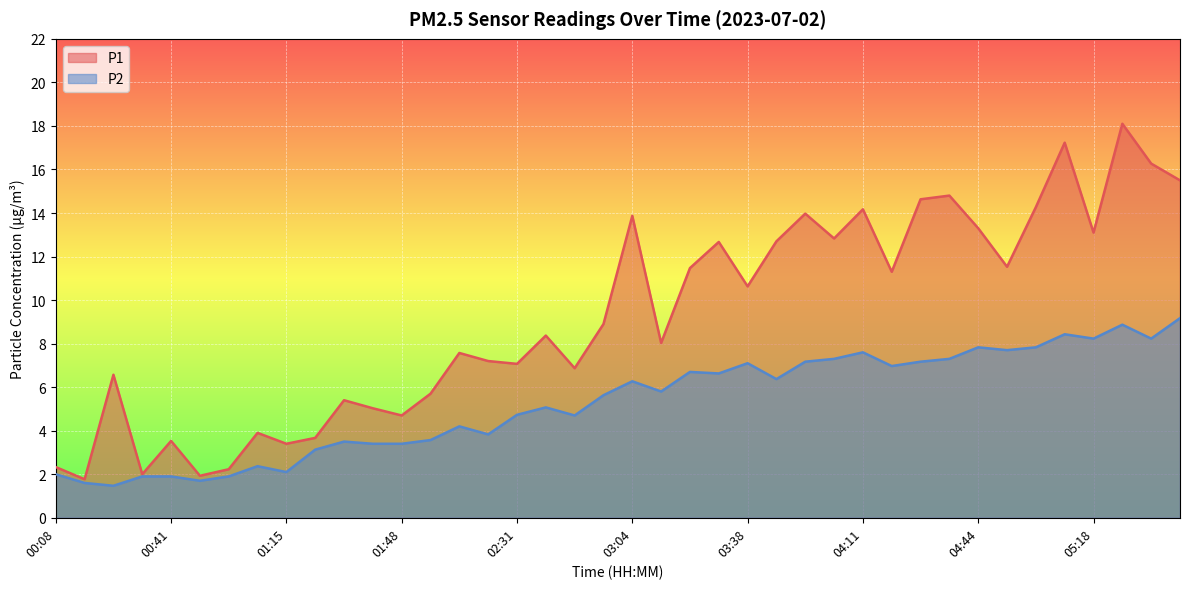

What is the average value of the P2 series?

5.3